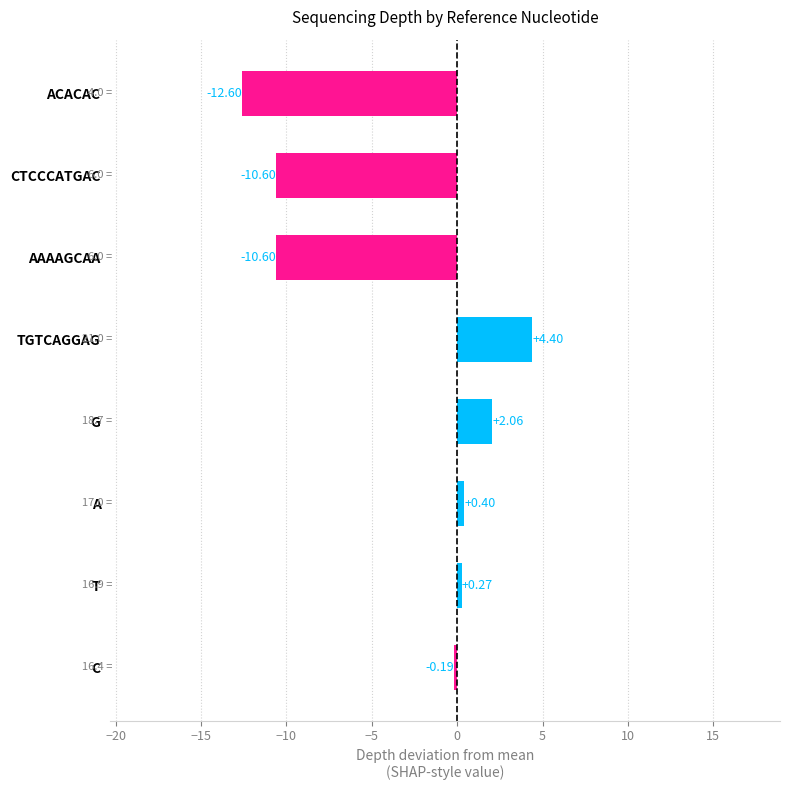

Between AAAAGCAA and A, which is larger?

A